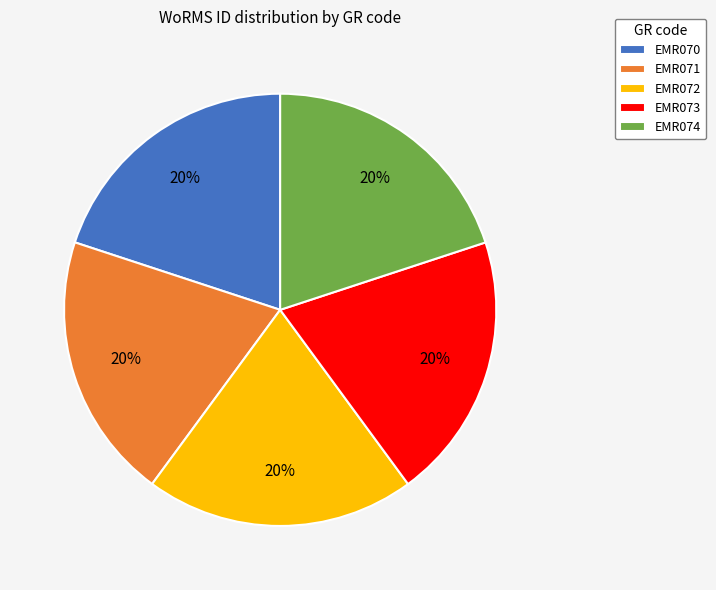

To the nearest percent, what percentage of the pie is EMR073?

20%